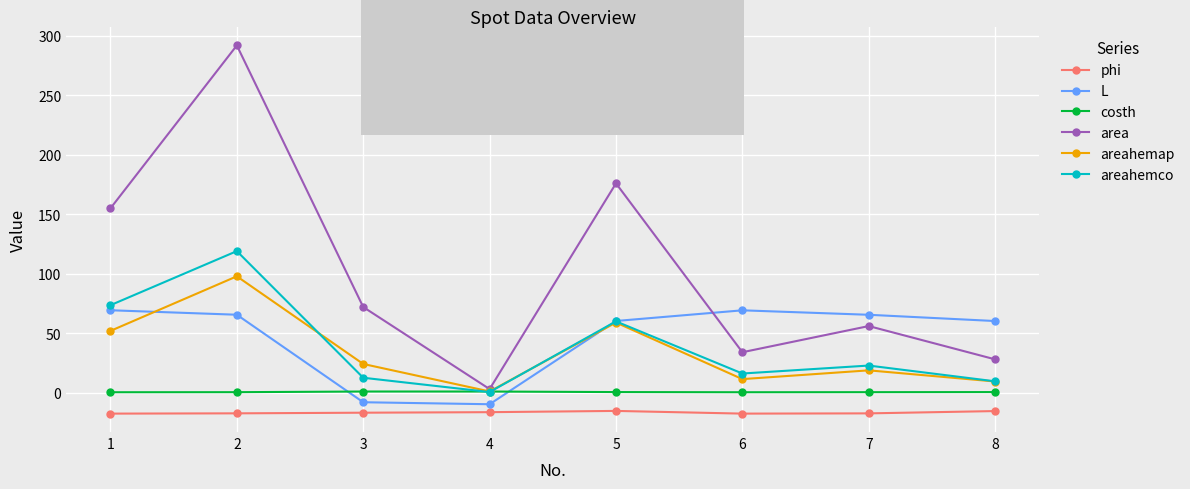

Rank the series at 3 from lowest to highest value.

phi, L, costh, areahemco, areahemap, area